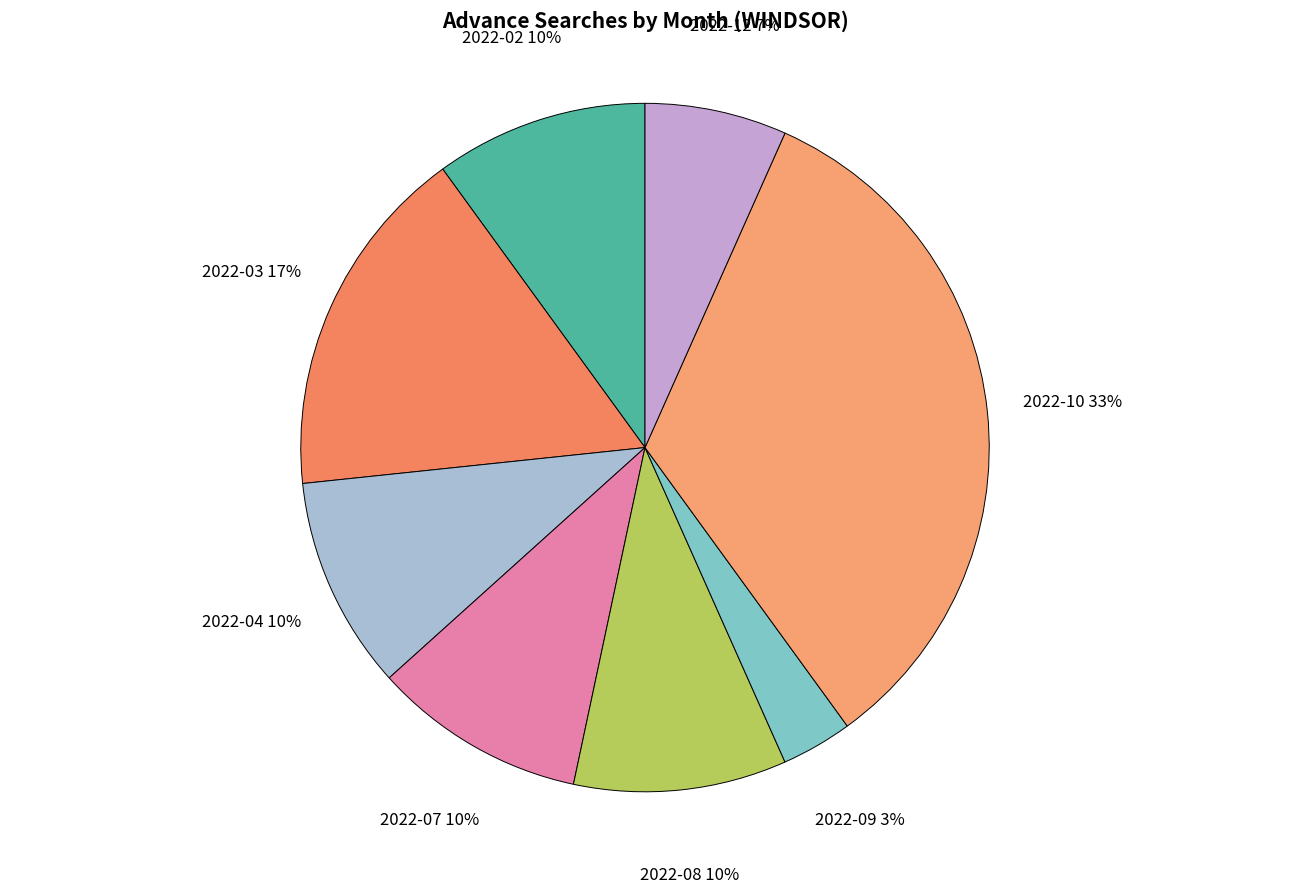

To the nearest percent, what is the average slice percentage?

12%